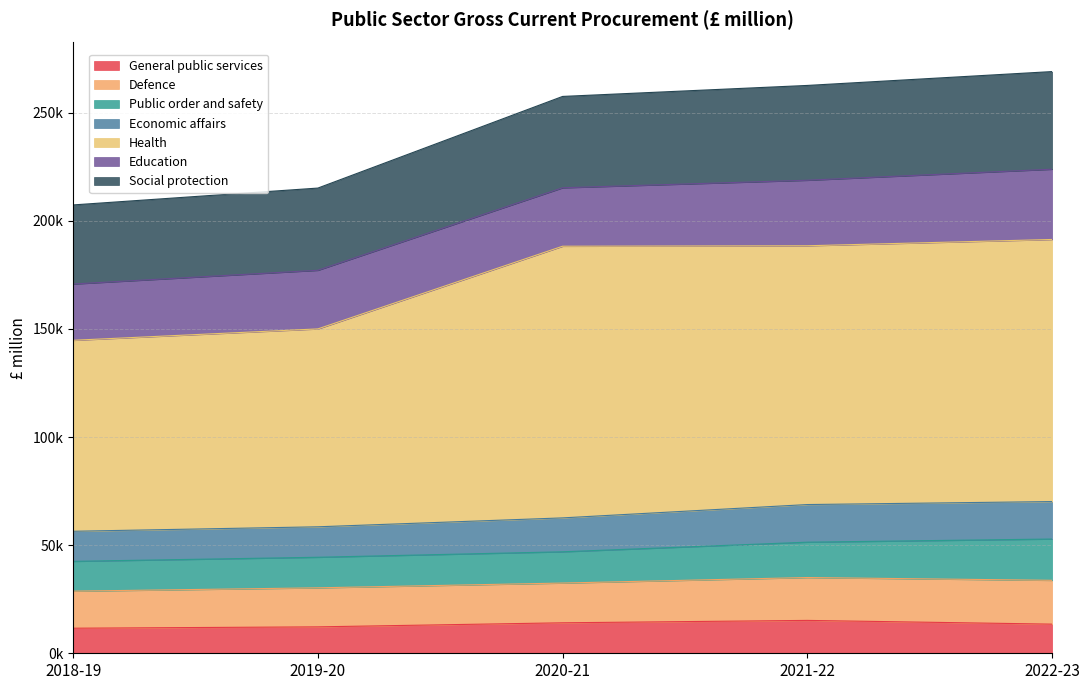

At which category does General public services reach its first local peak?

2021-22